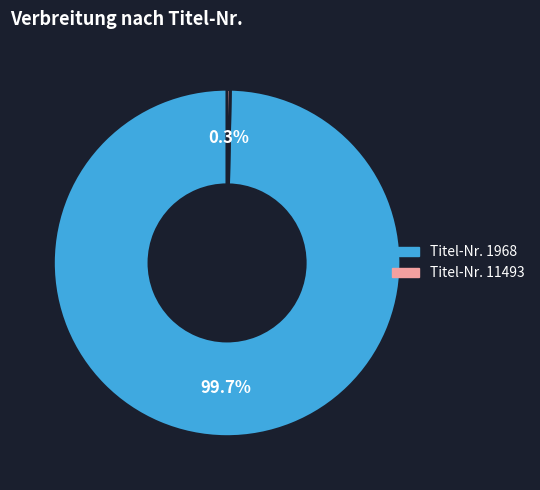

Is there a majority slice in this chart?

Yes